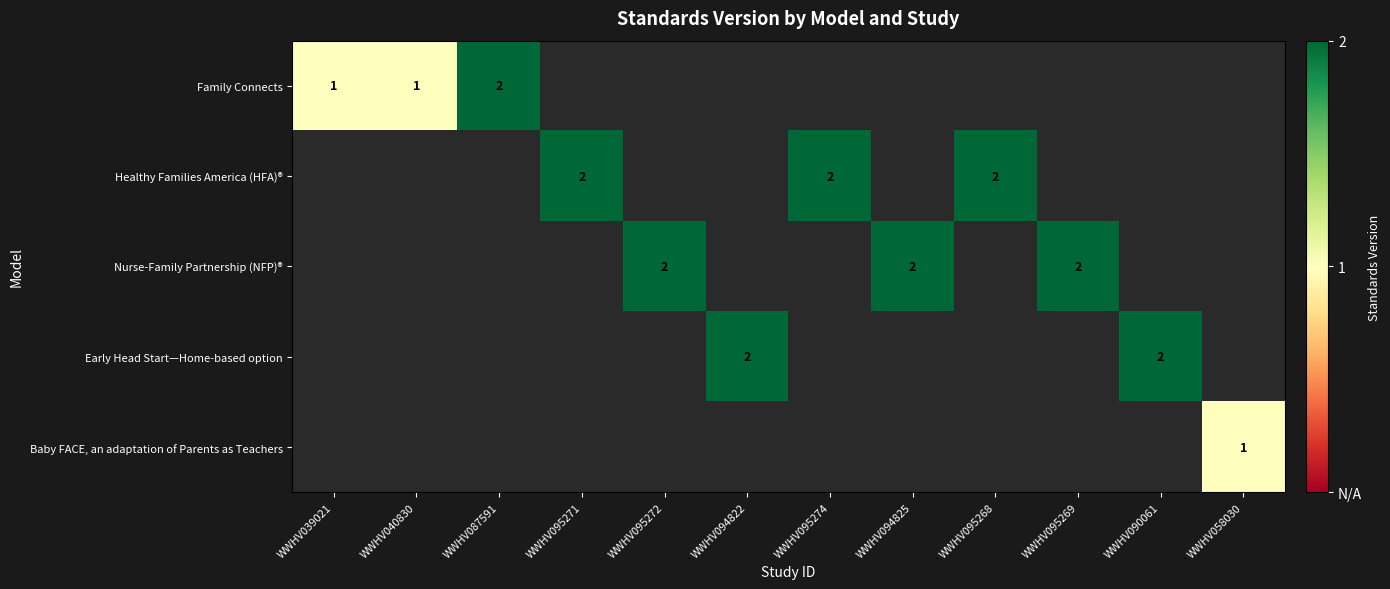

Rank the series at WWHV095274 from lowest to highest value.

Family Connects, Nurse-Family Partnership (NFP)®, Early Head Start—Home-based option, Baby FACE, an adaptation of Parents as Teachers, Healthy Families America (HFA)®